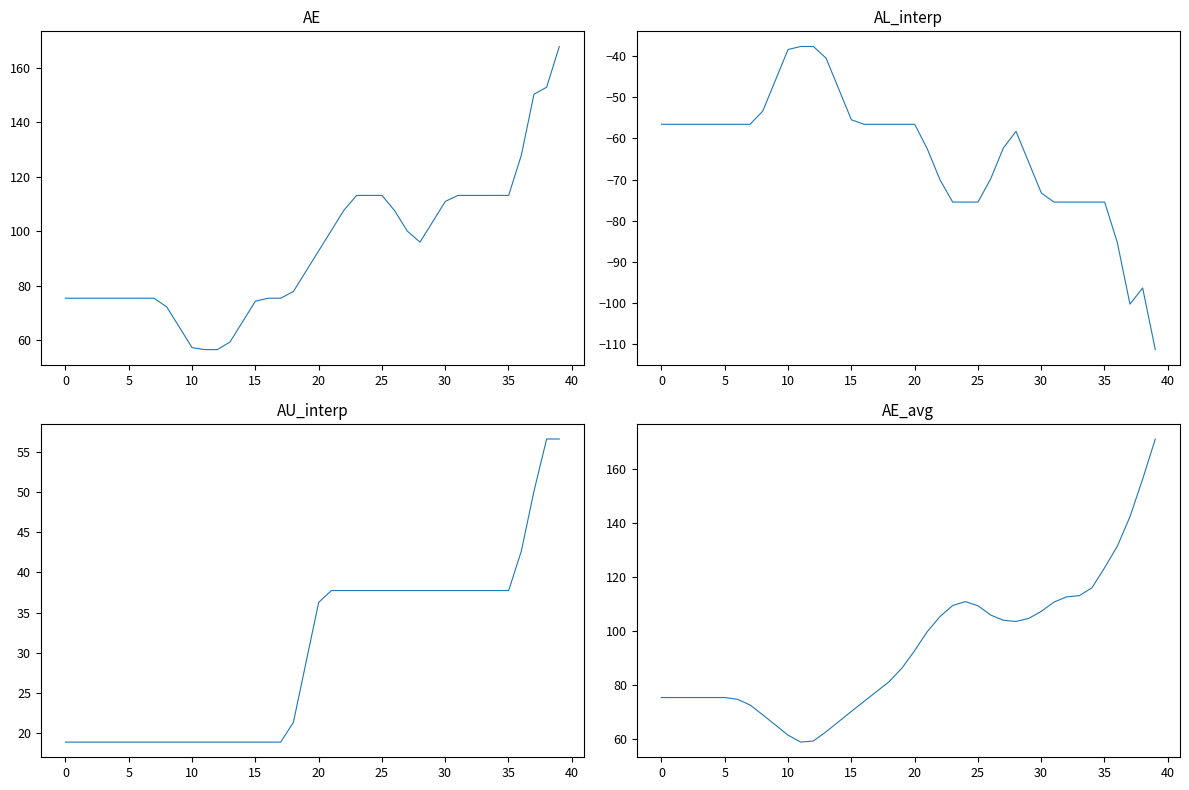

Is it true that AU_interp equals 37.7 at 29?

True